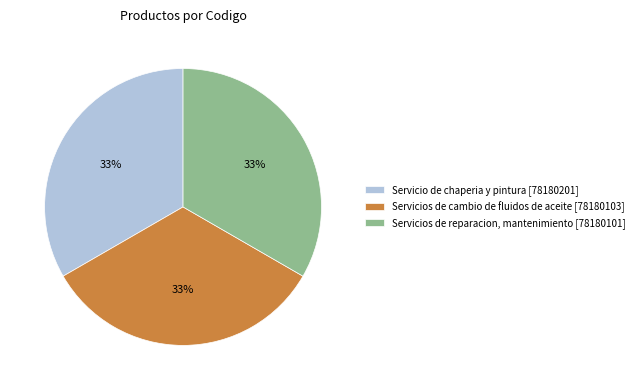

True or false: Servicios de reparacion, mantenimiento accounts for 24% of the total.

False